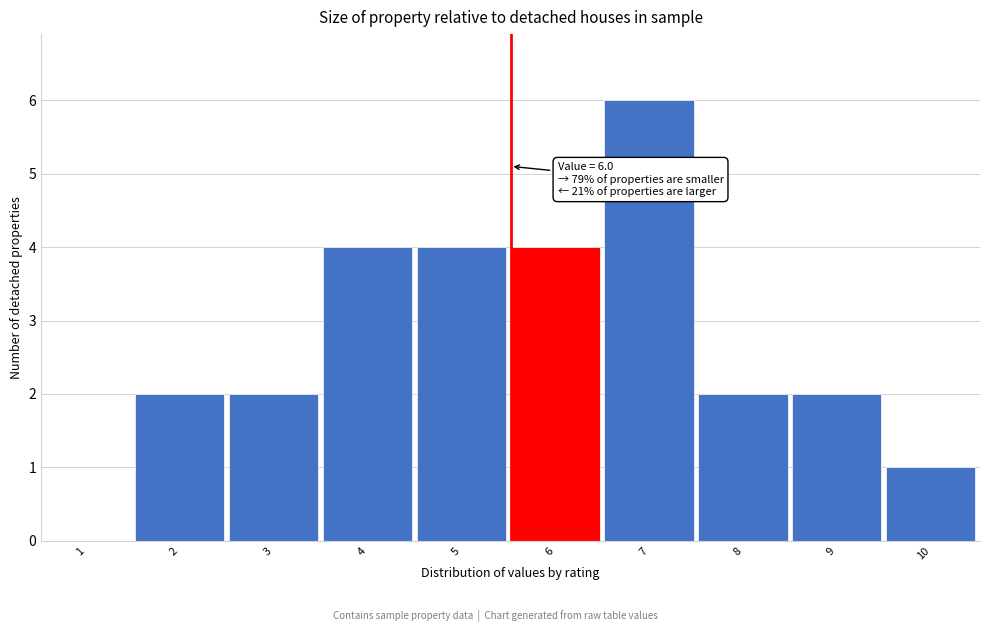

Reading left to right, transcribe all the data shown in this chart.

1=0	2=2	3=2	4=4	5=4	6=4	7=6	8=2	9=2	10=1